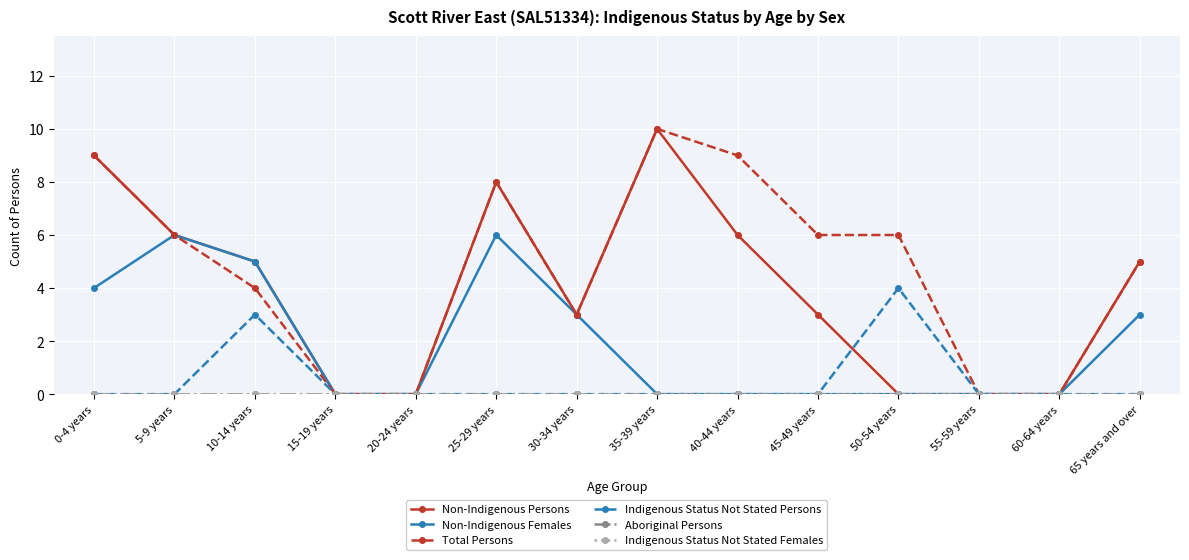

True or false: Indigenous Status Not Stated Persons and Indigenous Status Not Stated Females cross at least once.

False